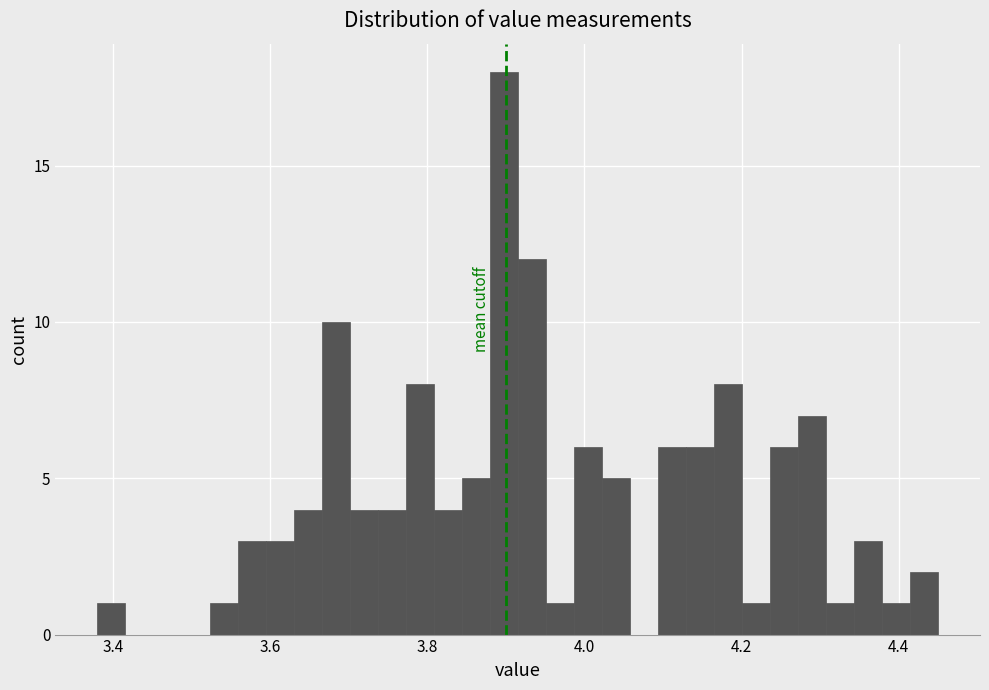

Read against the x-axis, roughly where is the centre of the tallest bar?

3.90